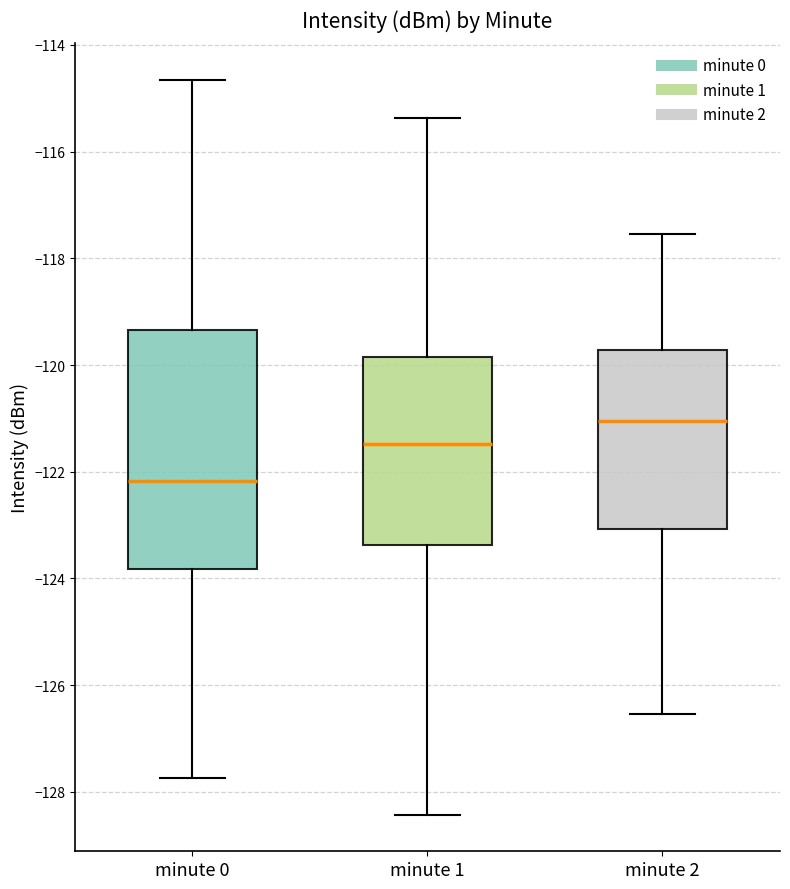

Comparing the boxes themselves (not the whiskers), which one is the tallest?

minute 0